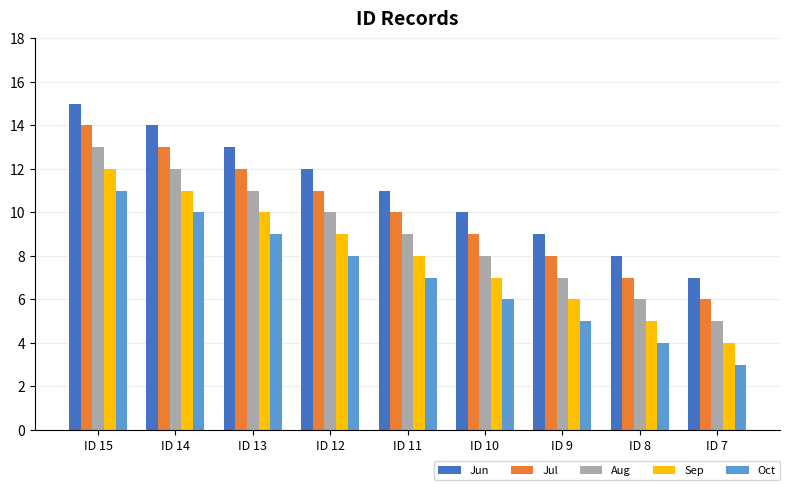

Are the bars grouped side by side (vs. stacked)?

Yes